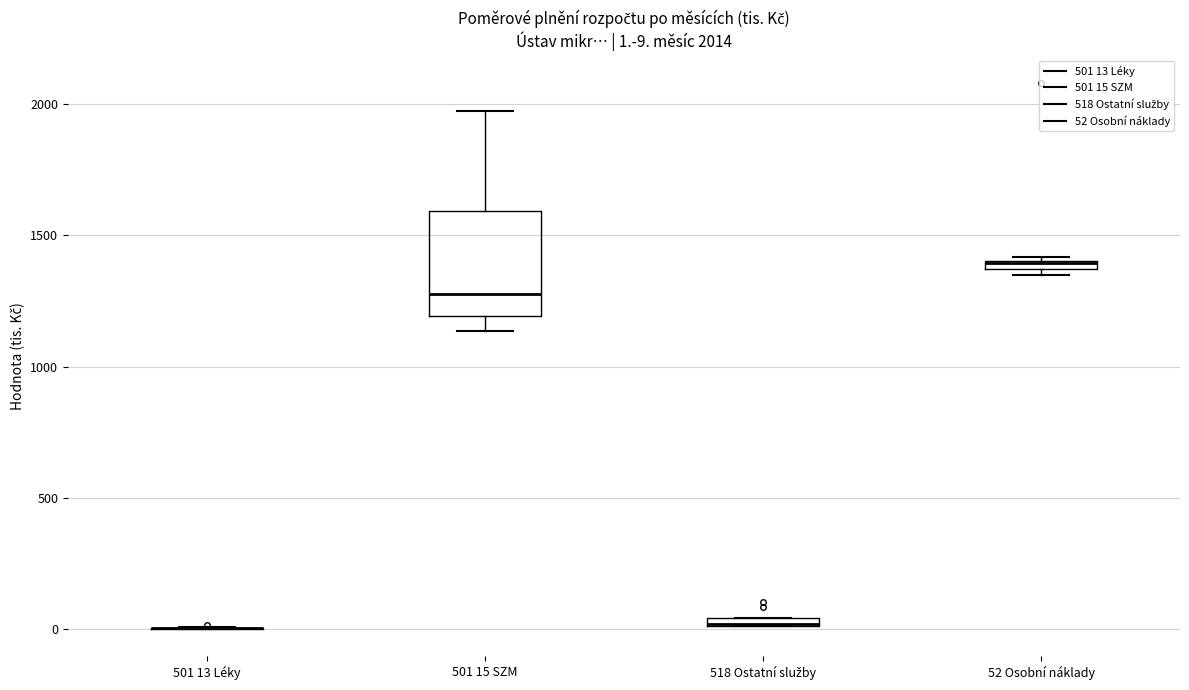

Comparing the boxes themselves (not the whiskers), which one is the tallest?

501 15 SZM